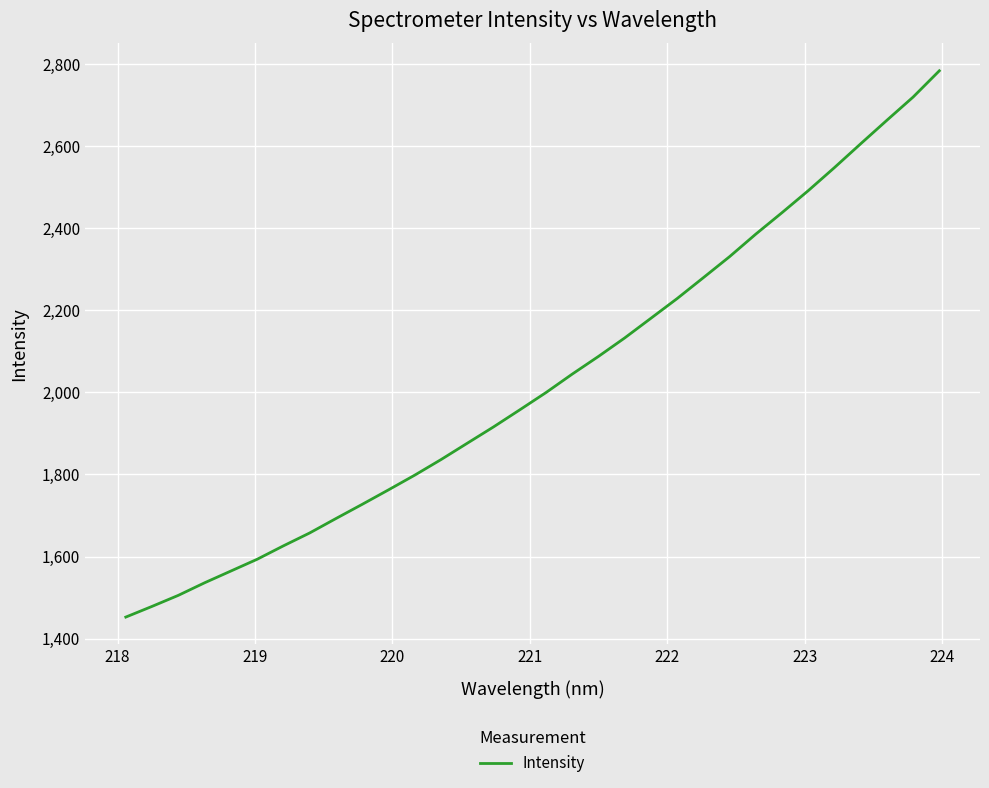

What is the difference between the maximum and minimum values?

1330.4